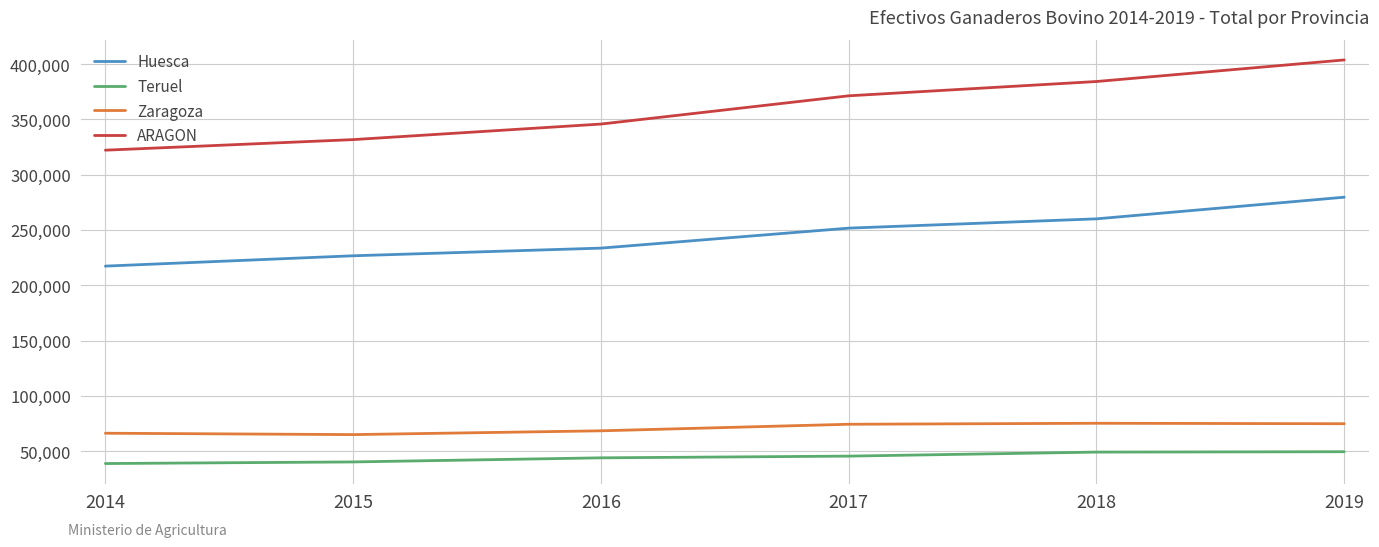

Rank the series at 2015 from highest to lowest value.

ARAGON, Huesca, Zaragoza, Teruel